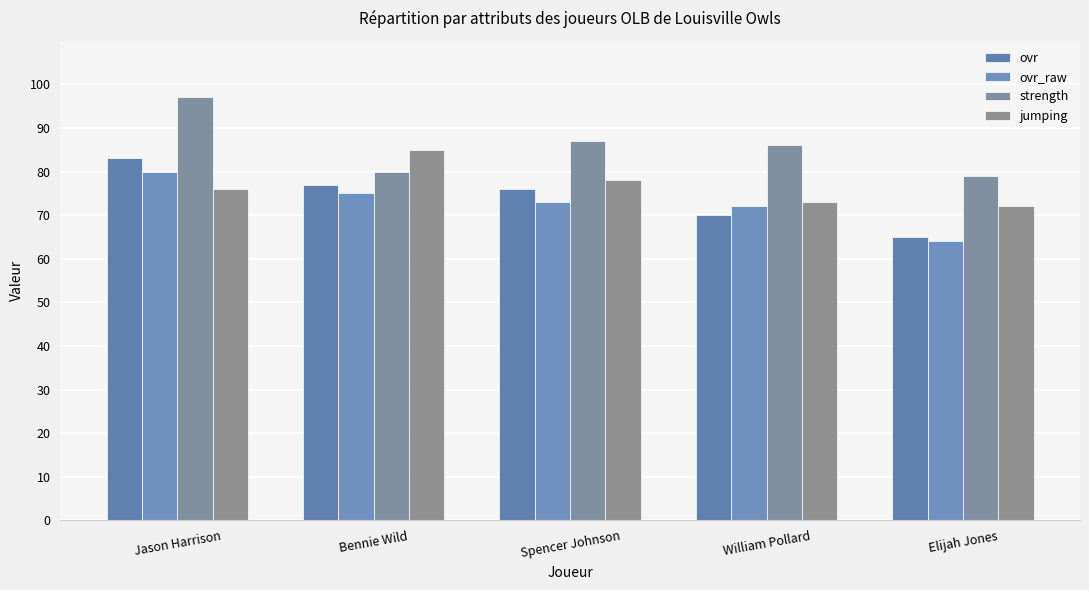

What are all the series names shown in the legend?

ovr, ovr_raw, strength, jumping